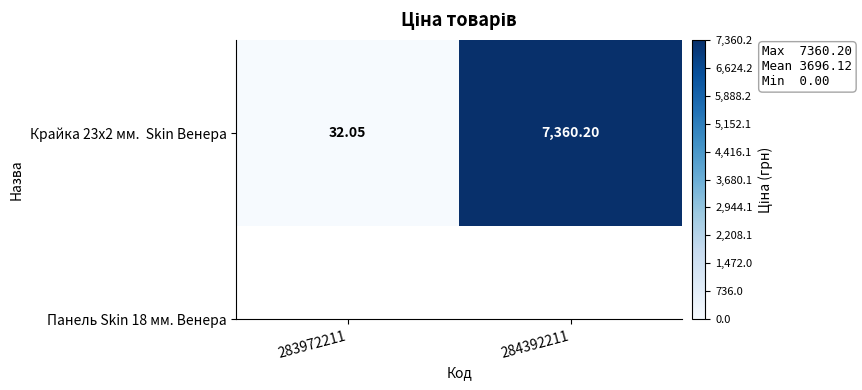

List the labels in order of value, smallest first.

283972211, 284392211